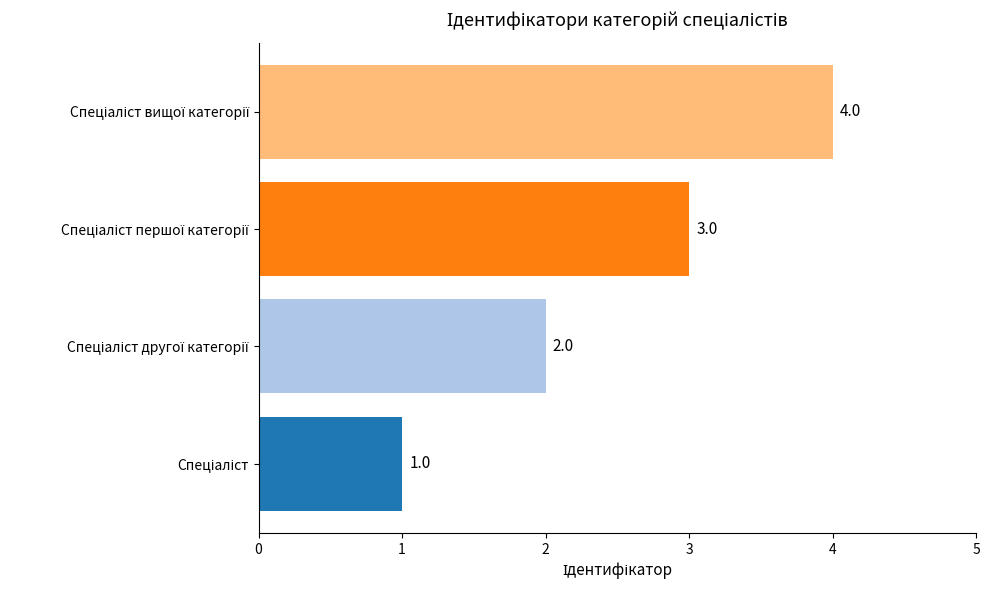

Count the values in the range 2 to 4.

3